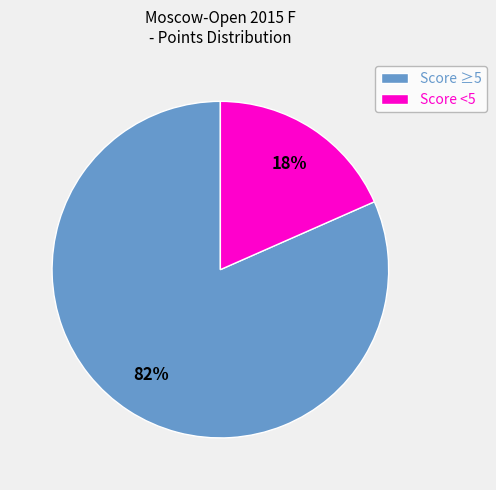

What is the largest slice in the pie chart?

Score ≥5